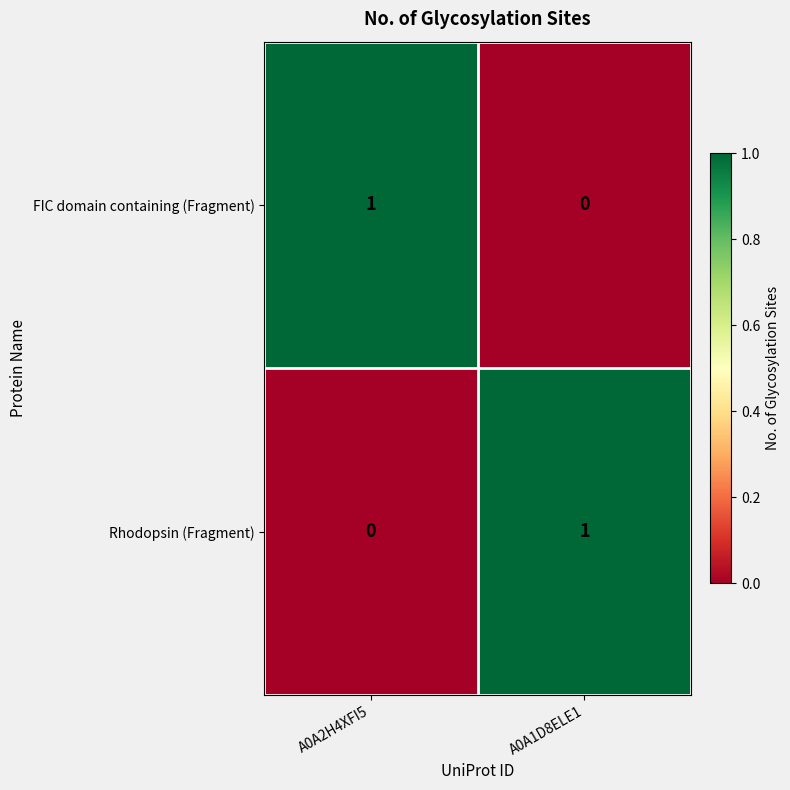

What is the greatest value displayed?

1